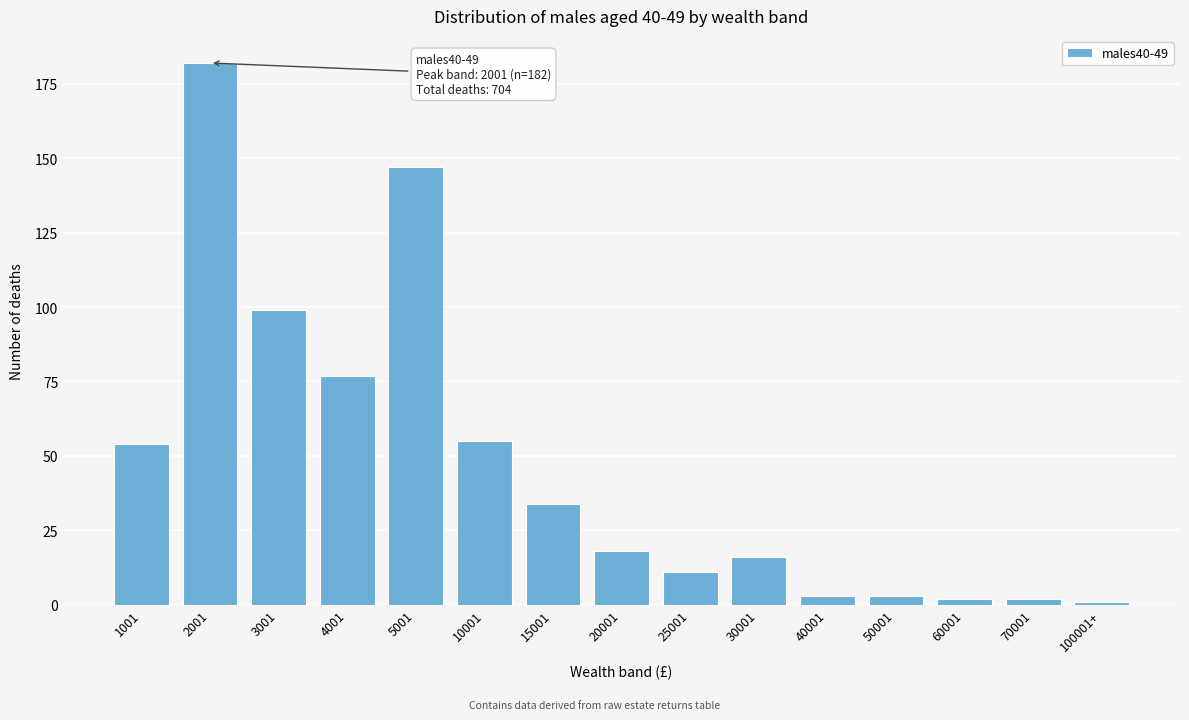

Reading right to left, transcribe all the data shown in this chart.

1	2	2	3	3	16	11	18	34	55	147	77	99	182	54